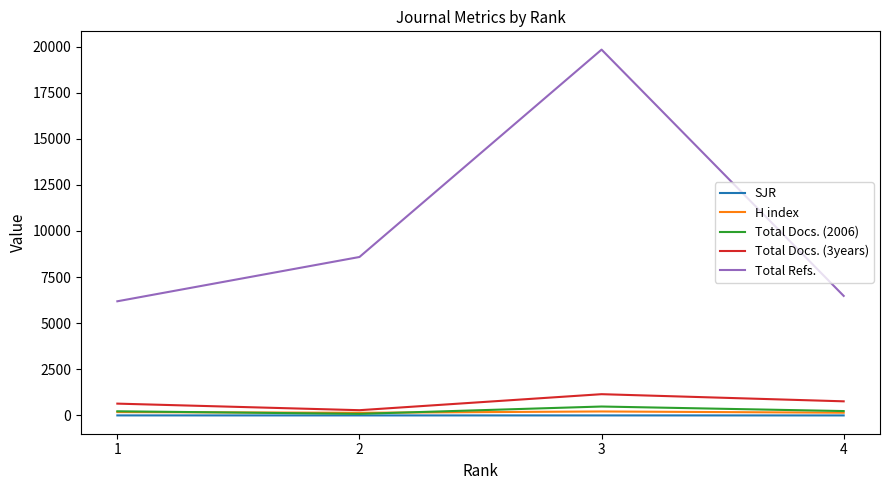

Read the Total Docs. (2006) value at 1.

226.0